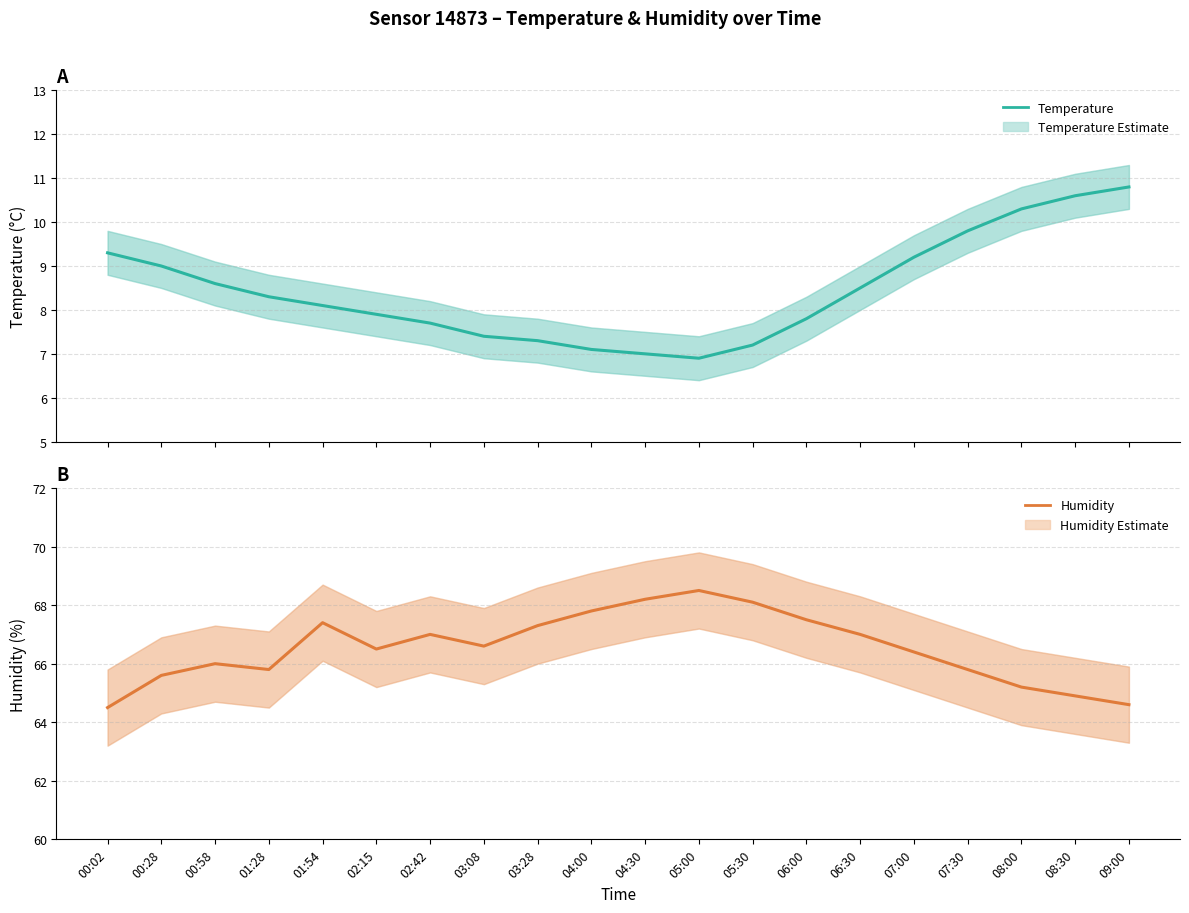

How many distinct data groups are displayed?

2